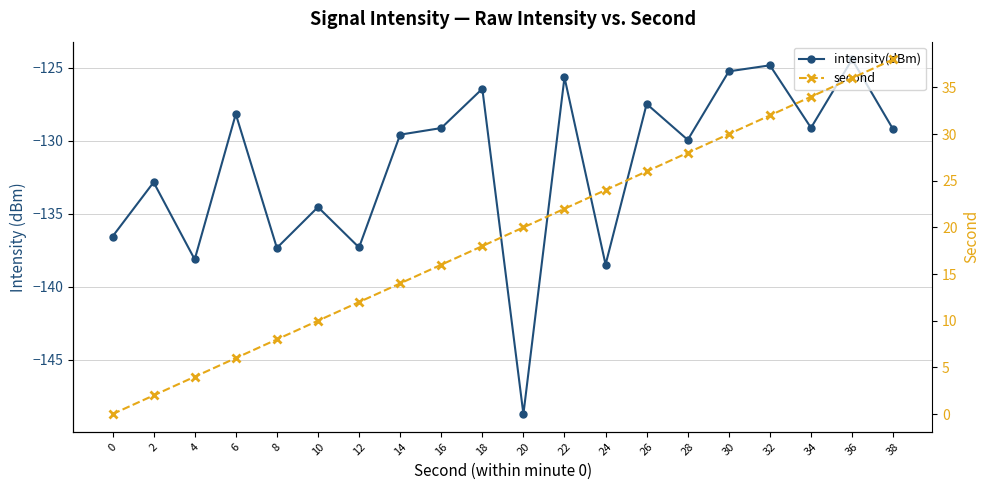

At how many categories does at least one series exceed -146?

20